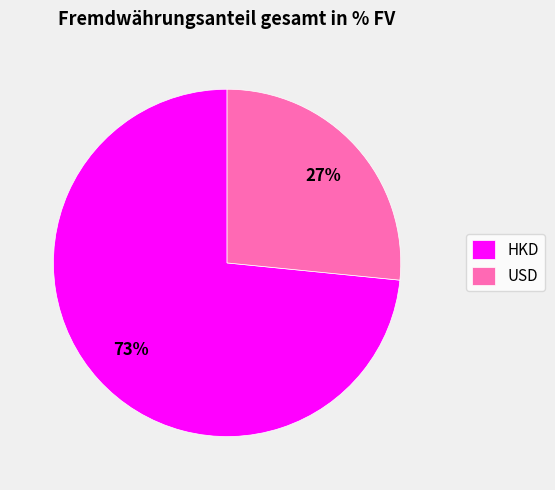

Rank the categories by value from lowest to highest.

USD, HKD